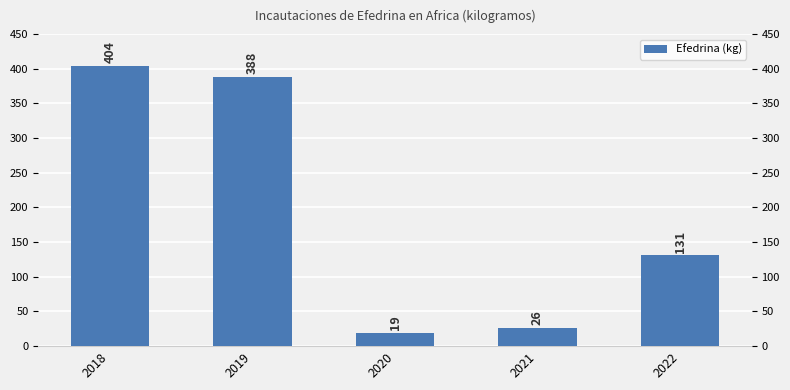

Rank the categories by value from highest to lowest.

2018, 2019, 2022, 2021, 2020